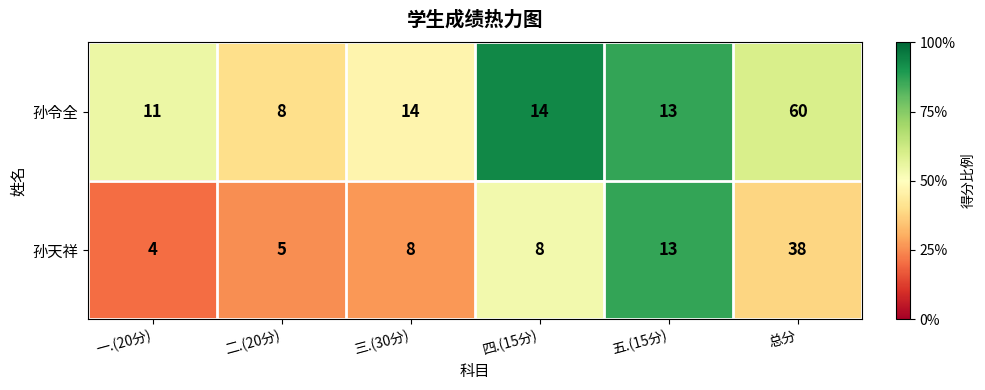

At which category is the sum across all series the highest?

总分